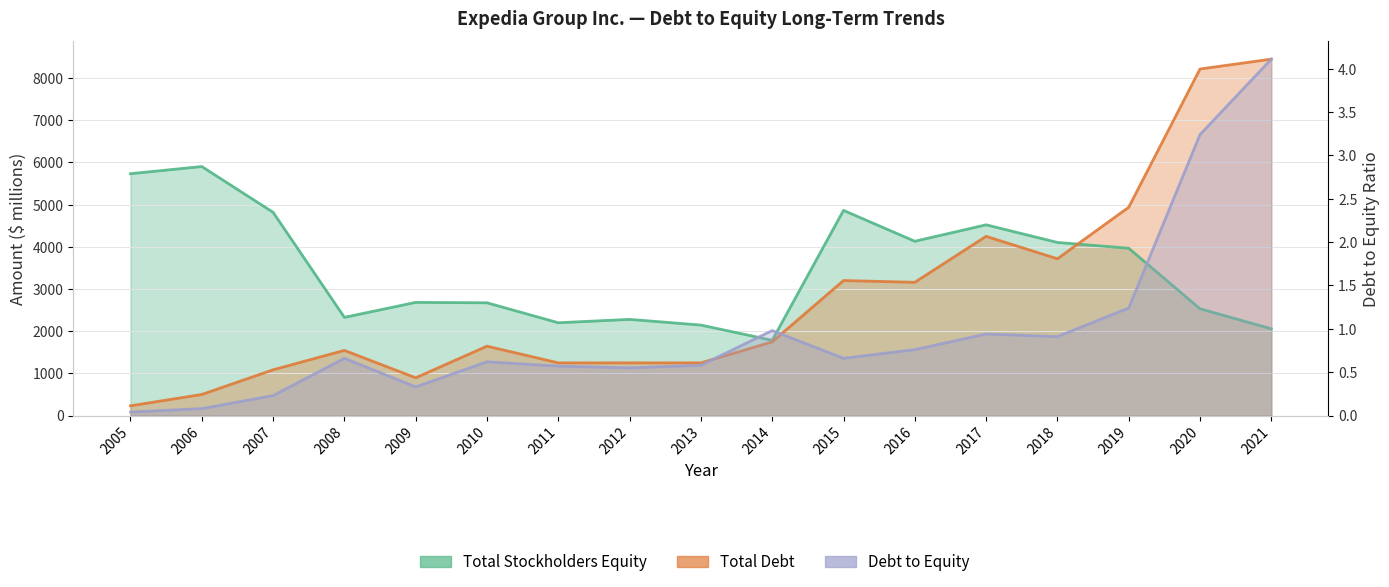

List the series in order of their peak value, lowest first.

Debt to Equity, Total Stockholders Equity, Total Debt